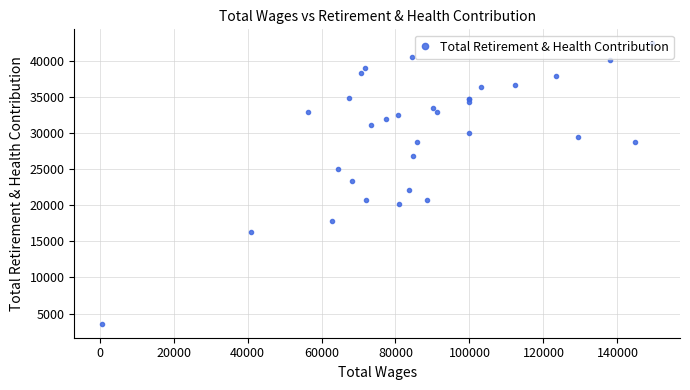

What is the difference between the maximum and second lowest values?

26203